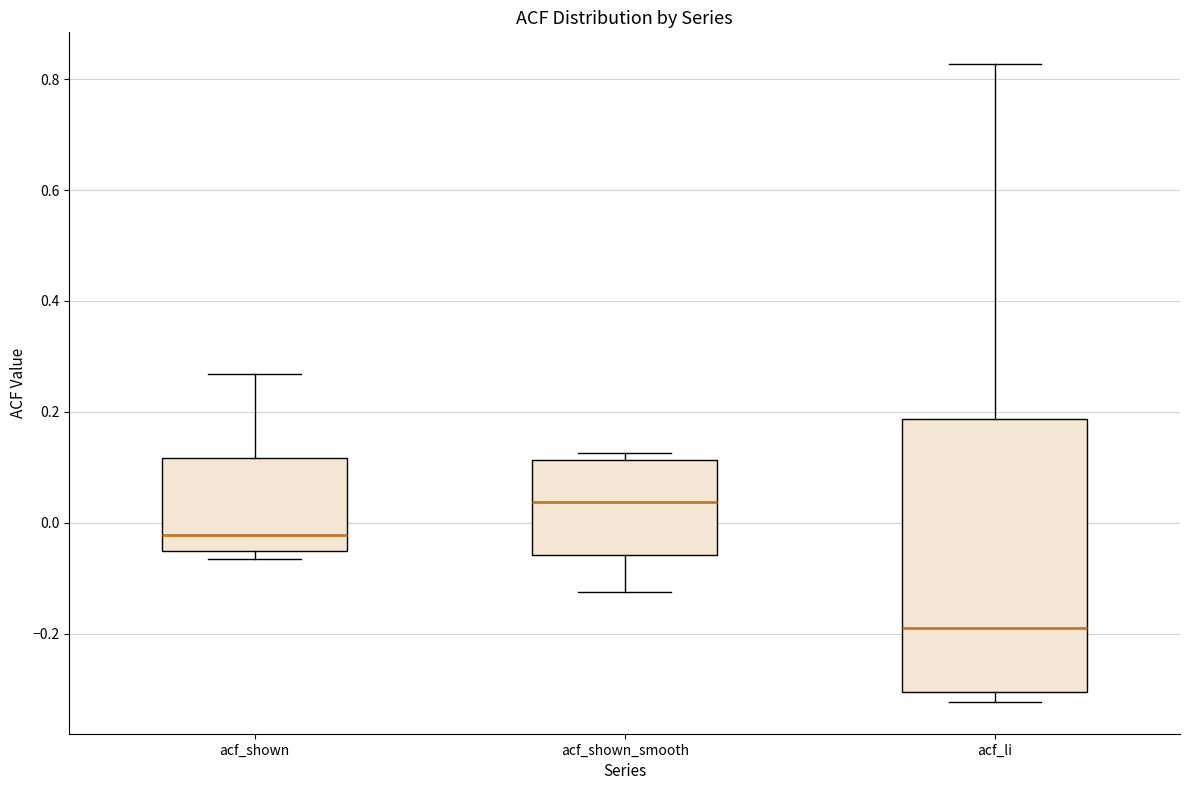

Reading left to right, transcribe this box plot: for each box, give where its median line is, the range the box spans, and where its two whiskers end, as read against the y-axis. The values are not printed on the chart, so give them approximately, as read against the axis.

acf_shown: median -0.02, box -0.06 to 0.12, whiskers -0.06 (just below the box's lower edge) to 0.26
acf_shown_smooth: median 0.04, box -0.06 to 0.12, whiskers -0.12 to 0.12 (just above the box's upper edge)
acf_li: median -0.18, box -0.30 to 0.18, whiskers -0.32 to 0.82